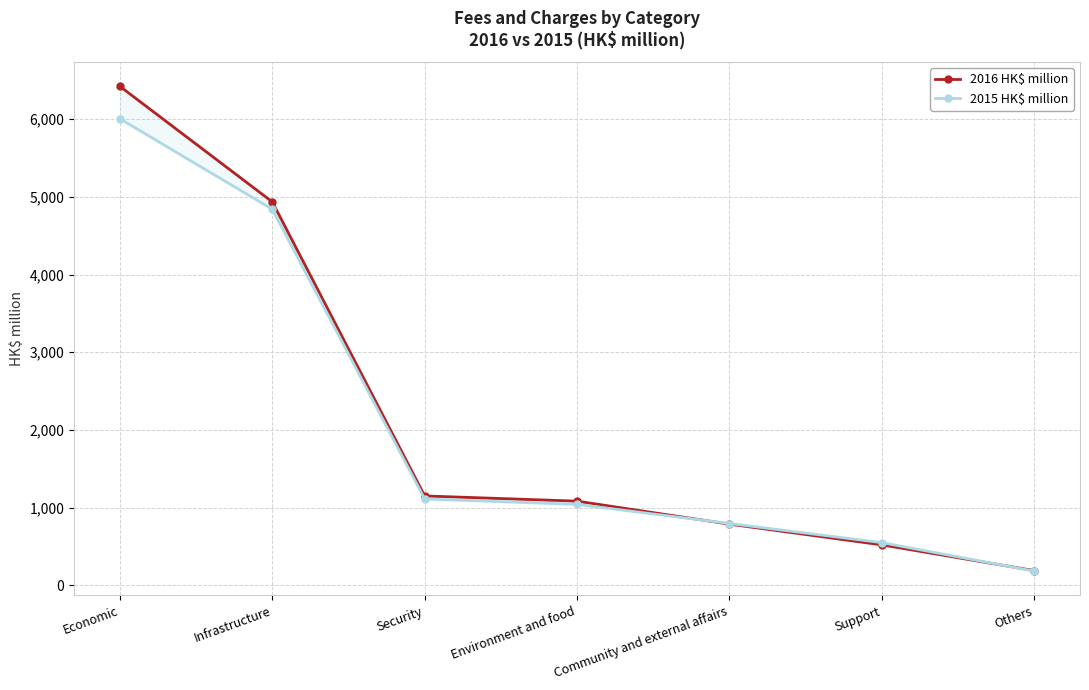

Which category has the highest value across all series?

Economic